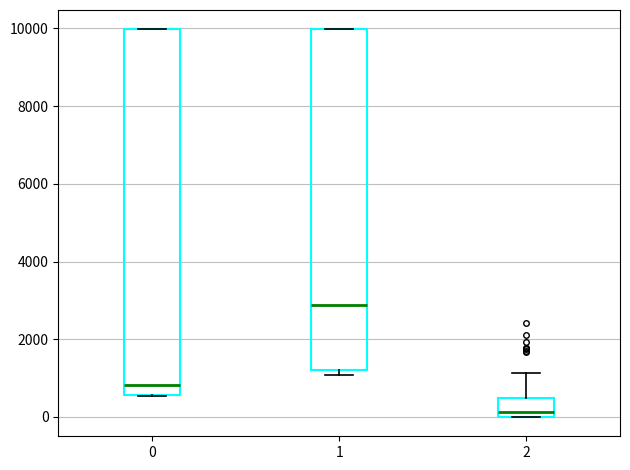

Reading left to right, read every box against the y-axis: the position of its median line, the range the box covers, and the ends of its whiskers. The values are not printed on the chart, so give them approximately, as read against the axis.

0: median 800, box 600 to 10000, whiskers 600 to 10000
1: median 2800, box 1200 to 10000, whiskers 1000 to 10000
2: median 200, box 0 to 400, whiskers 0 to 1200